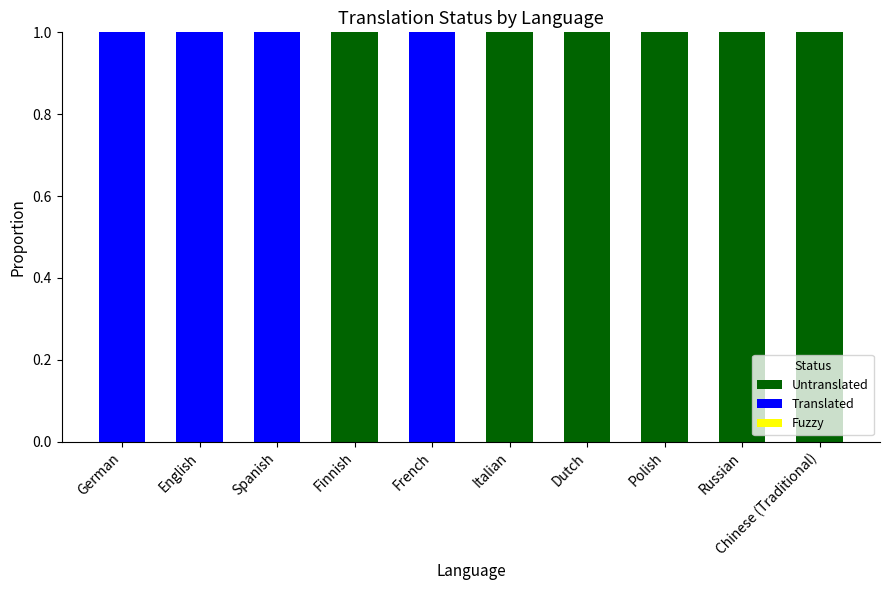

The value of Untranslated at Dutch is 1. True or false?

True